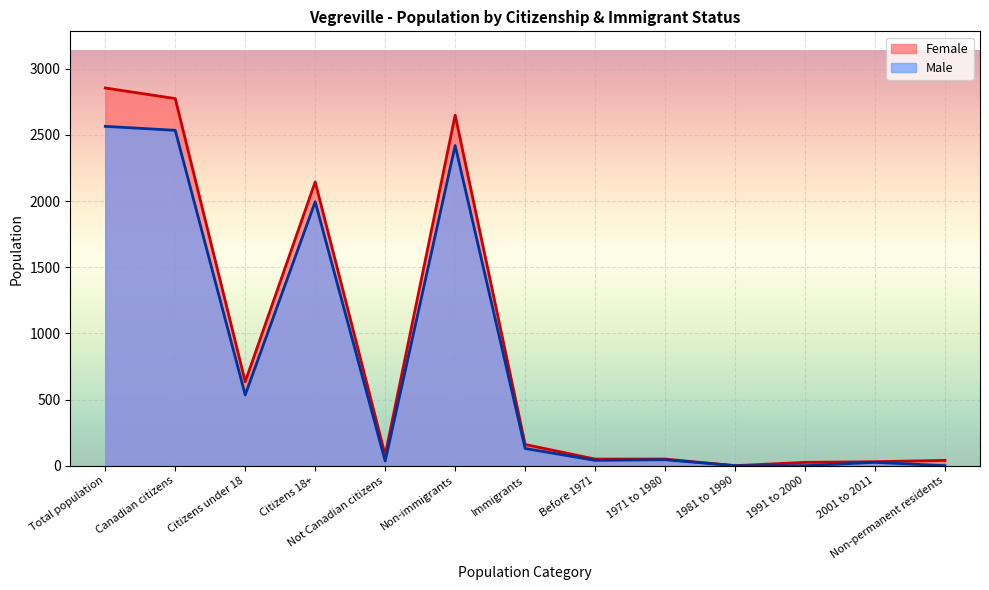

Is it true that Female equals 635 at Citizens under 18?

True